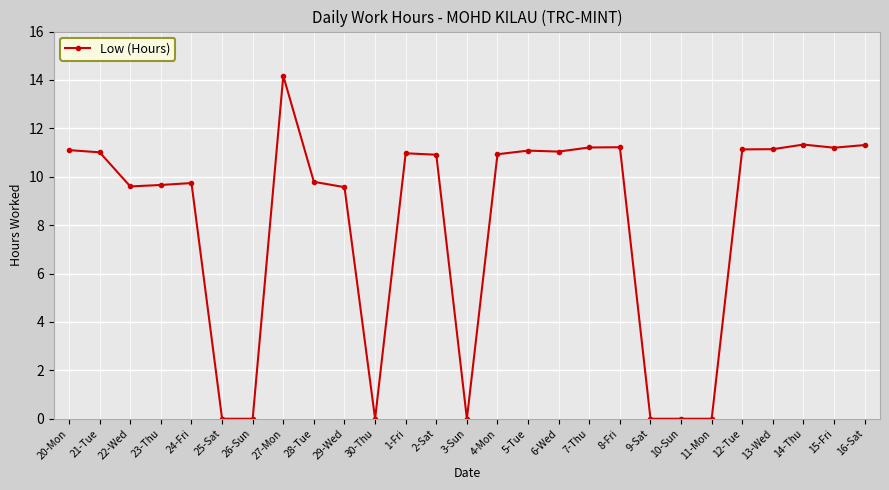

Between 4-Mon and 11-Mon, which is larger?

4-Mon